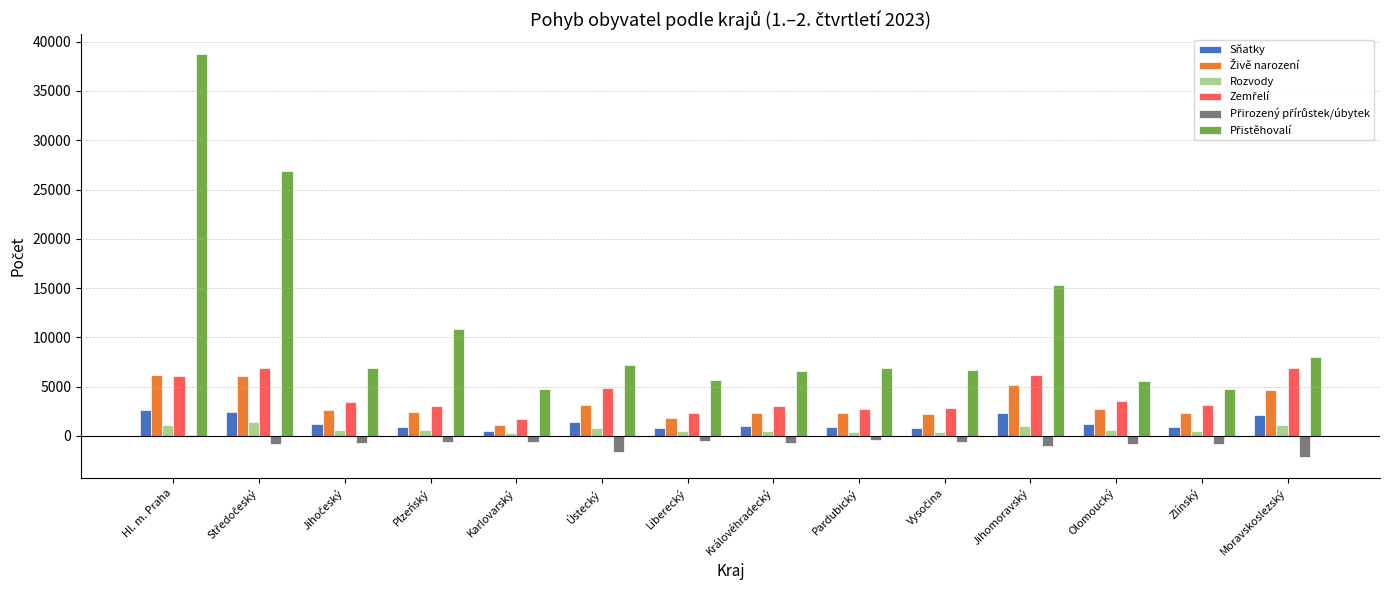

At which category is the sum across all series the highest?

Hl. m. Praha